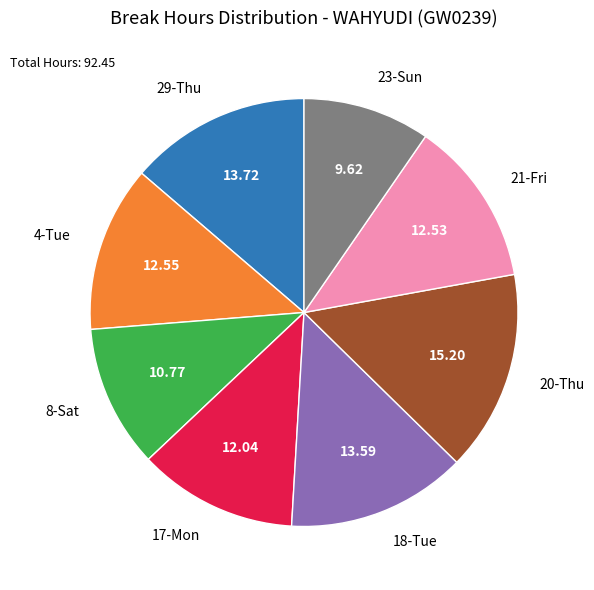

Combined, do 4-Tue and 8-Sat account for over 50%?

No